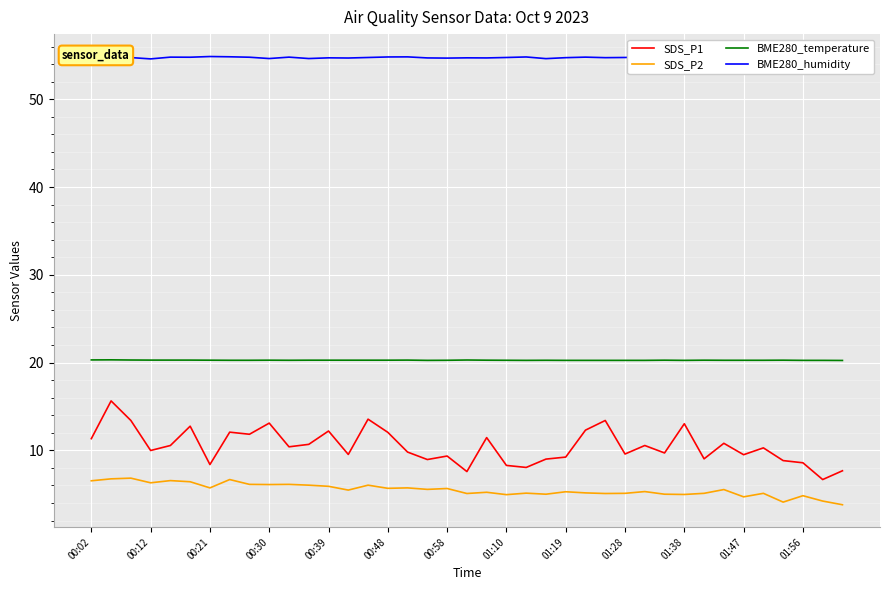

Does the chart have visible grid lines?

Yes